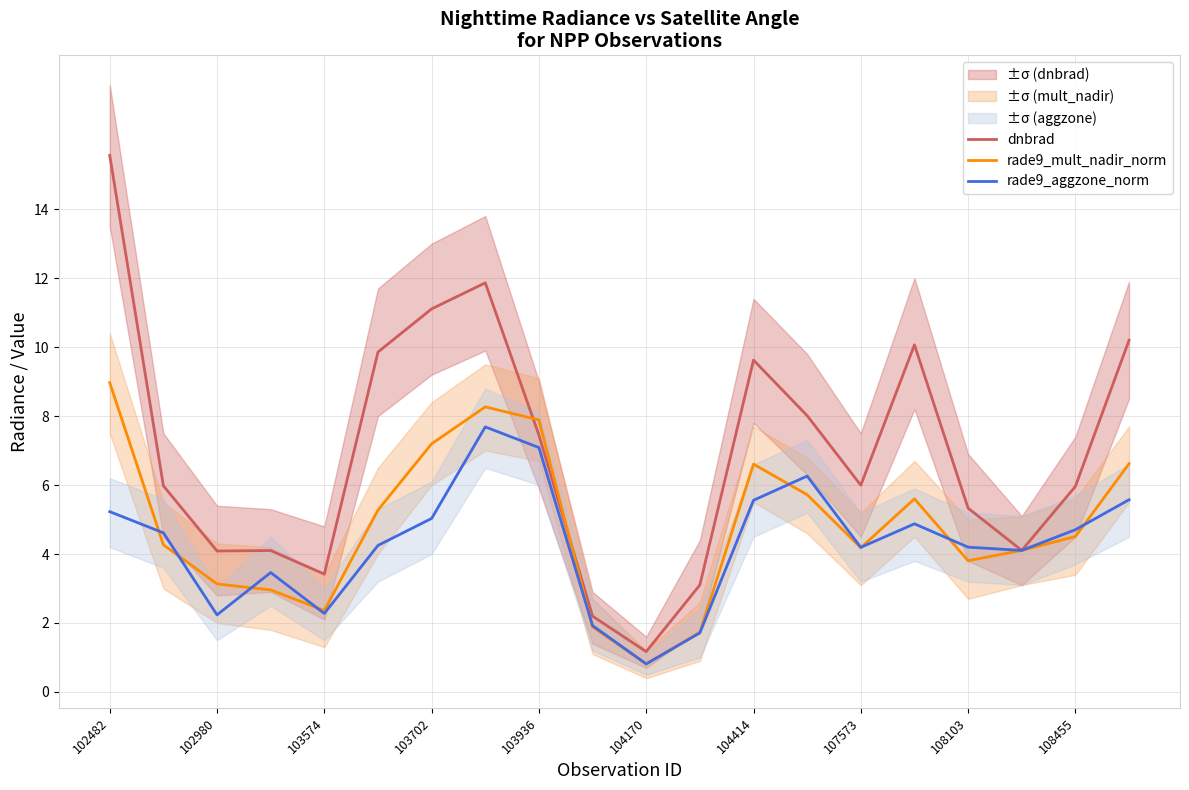

True or false: dnbrad and rade9_aggzone_norm cross at least once.

False